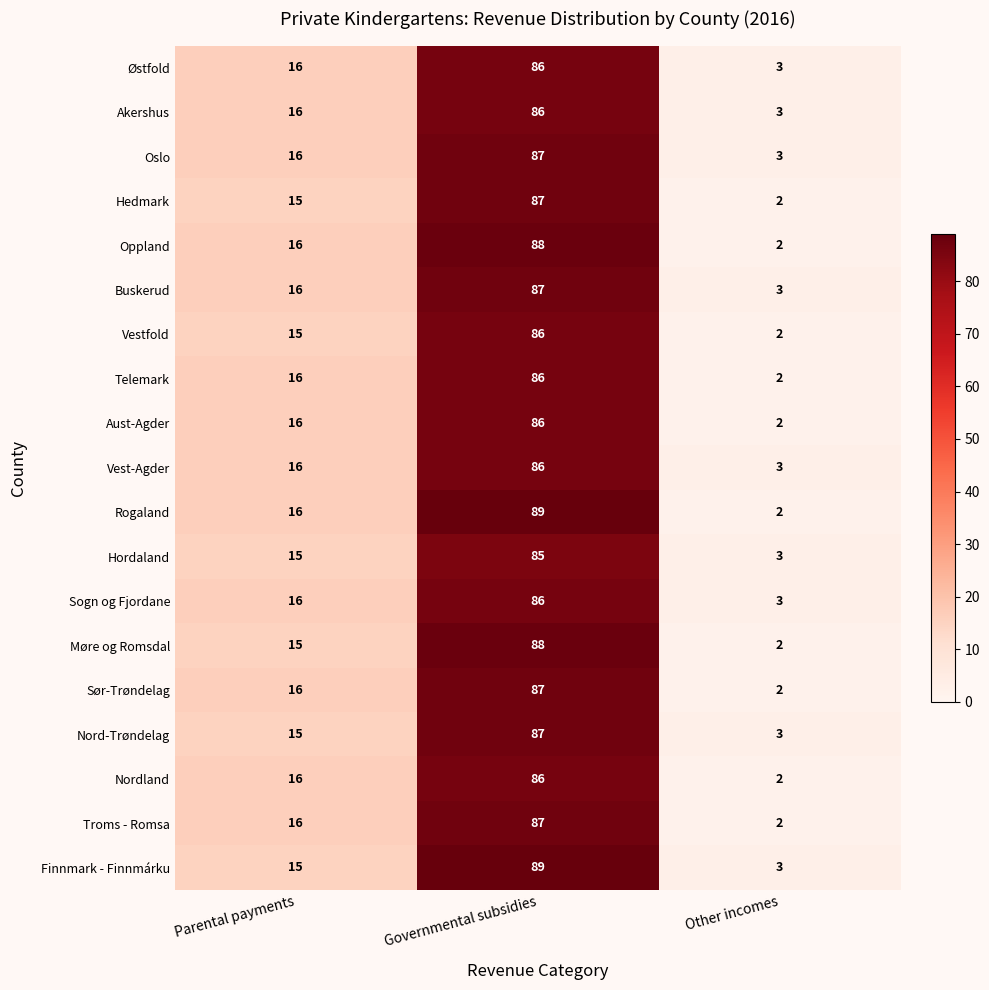

What is the smallest value displayed?

2